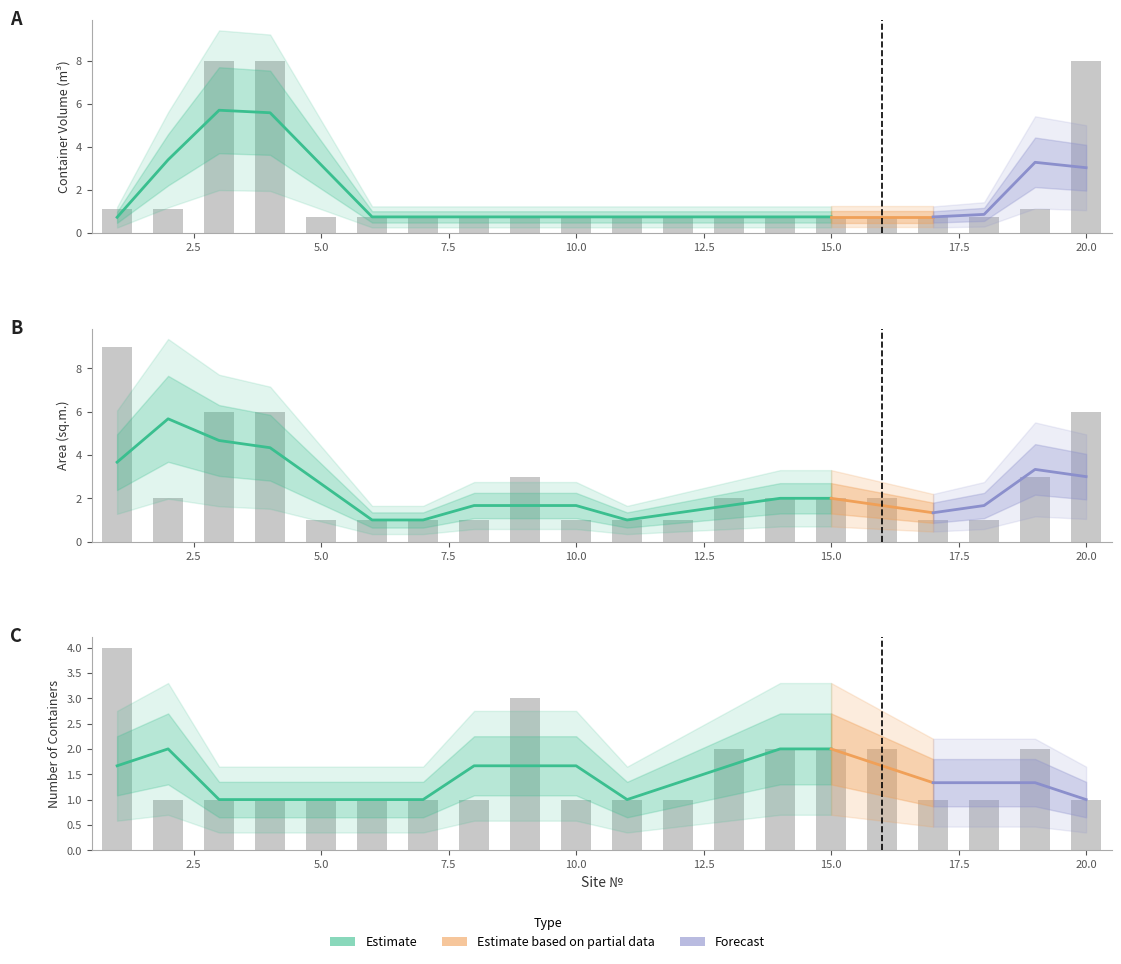

Which category has the lowest value in the col_6 (Container Volume) series?

5